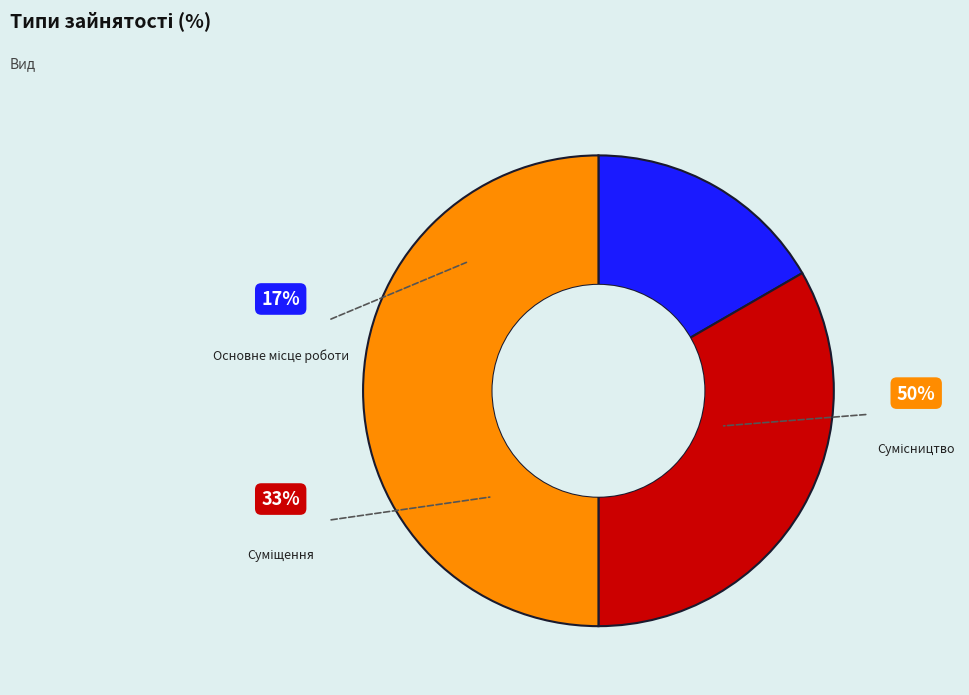

How many segments does this pie chart have?

3